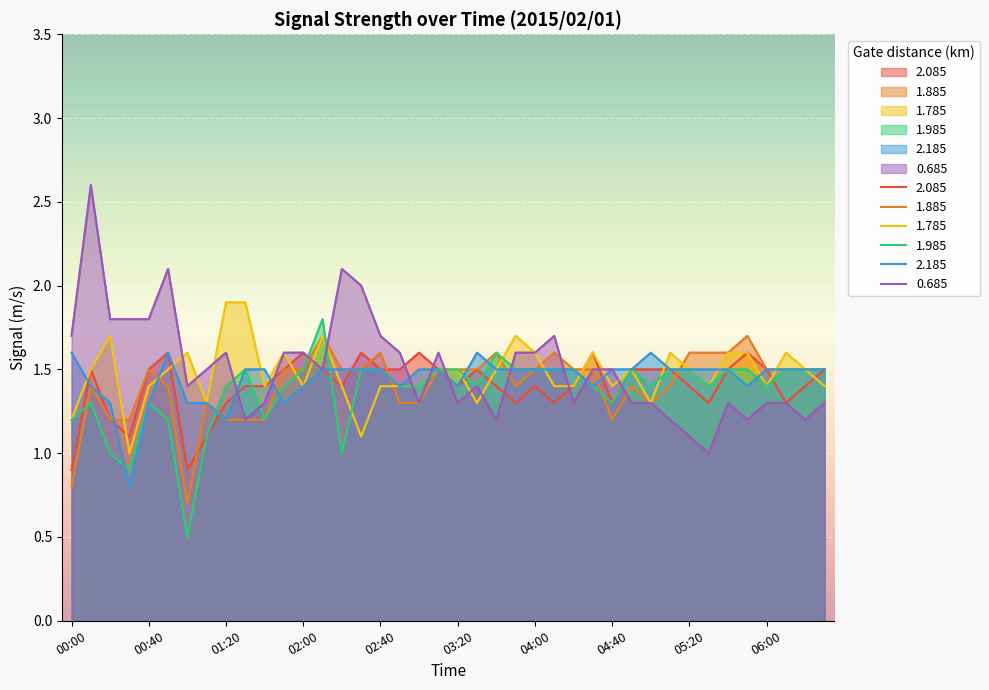

Is the value of 1.785 at 04:30 greater than the value of 1.985 at 02:10?

No